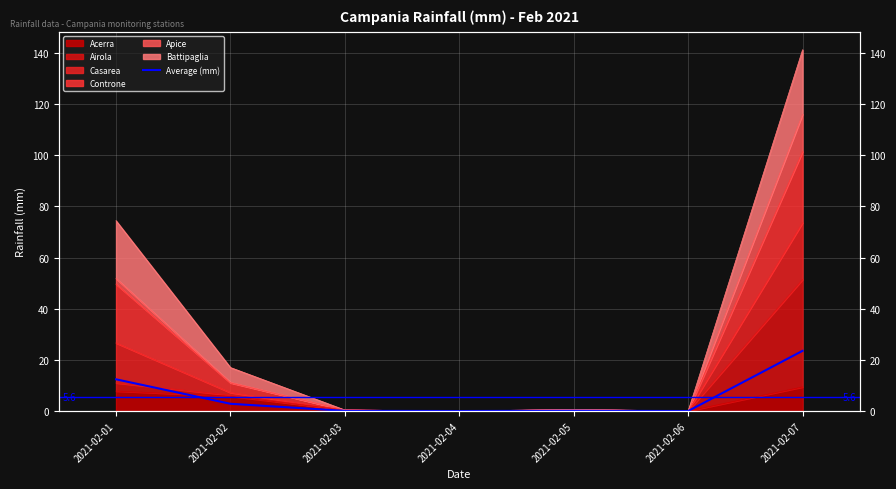

What is the change in value from 2021-02-01 to 2021-02-06?

-12.4